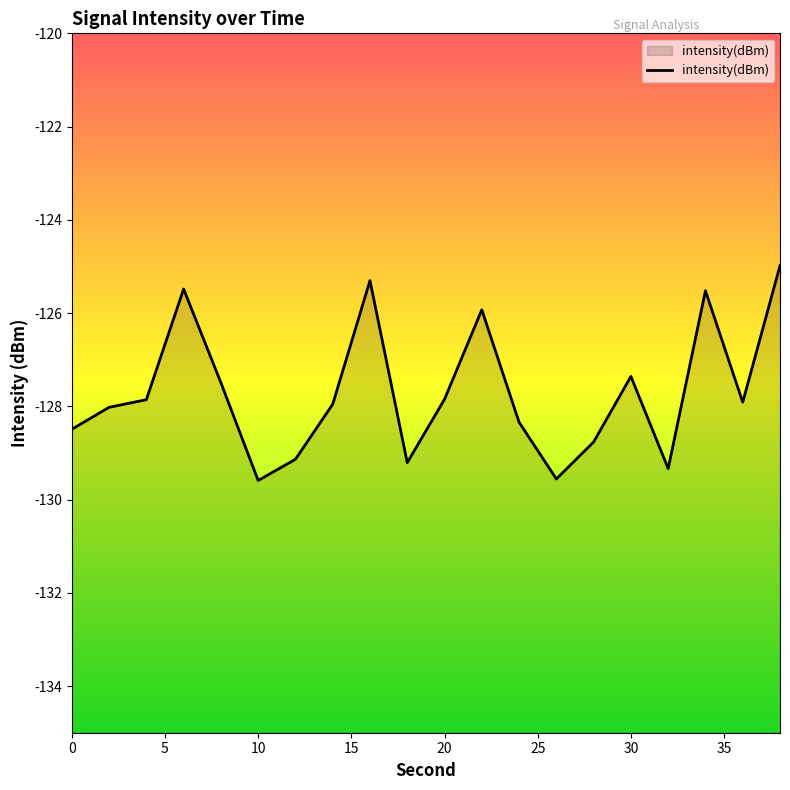

List the labels in order of value, smallest first.

10, 26, 32, 18, 12, 28, 0, 24, 2, 14, 36, 4, 20, 8, 30, 22, 34, 6, 16, 38